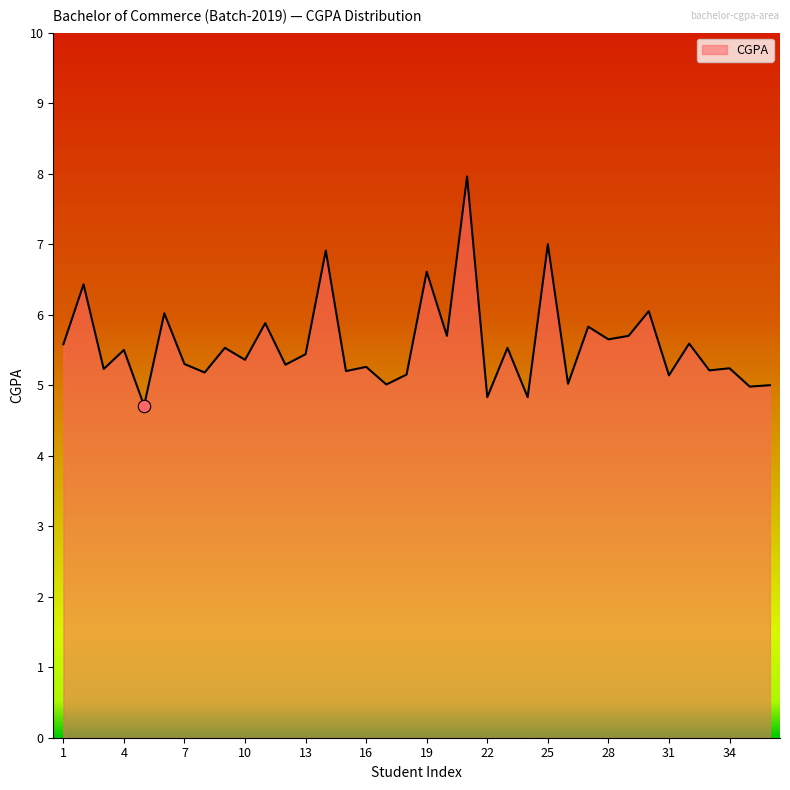

What is the minimum value shown in the chart?

4.7